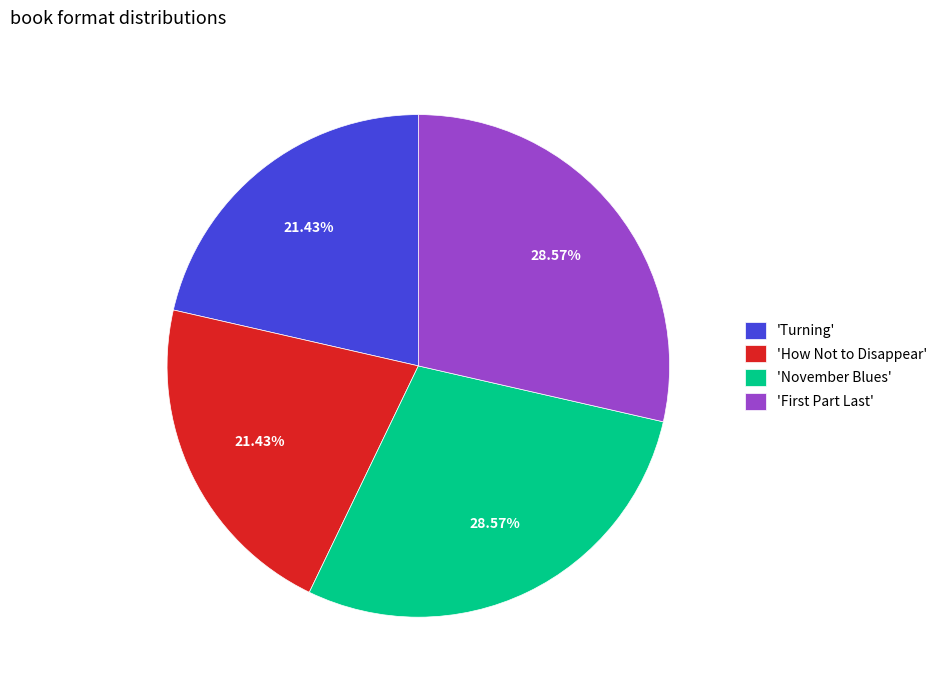

Does any single category account for the majority?

No